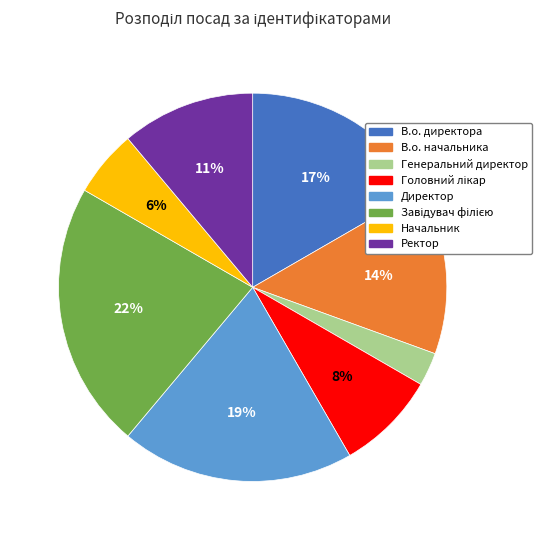

How many segments does this pie chart have?

8